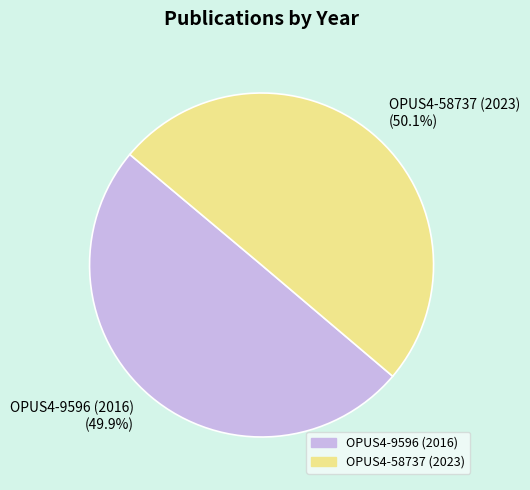

How many slices are in this pie chart?

2